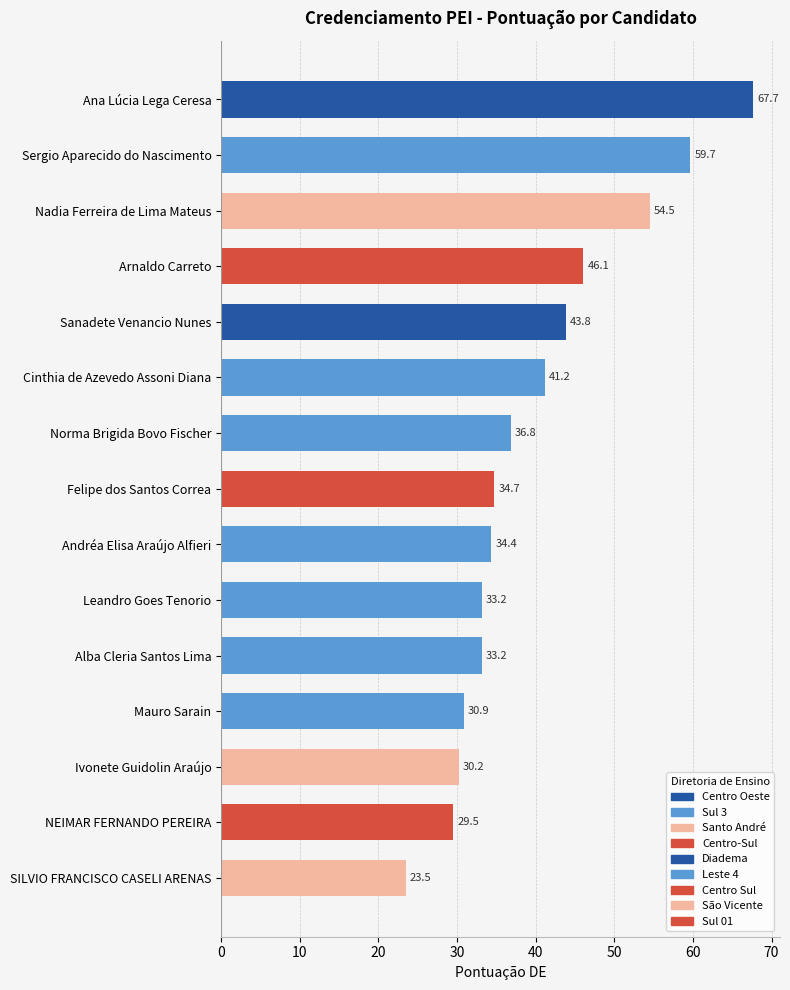

Reading top to bottom, extract all data points from this chart.

Ana Lúcia Lega Ceresa=67.7	Sergio Aparecido do Nascimento=59.7	Nadia Ferreira de Lima Mateus=54.5	Arnaldo Carreto=46.1	Sanadete Venancio Nunes=43.8	Cinthia de Azevedo Assoni Diana=41.2	Norma Brigida Bovo Fischer=36.8	Felipe dos Santos Correa=34.7	Andréa Elisa Araújo Alfieri=34.4	Leandro Goes Tenorio=33.2	Alba Cleria Santos Lima=33.2	Mauro Sarain=30.9	Ivonete Guidolin Araújo=30.2	NEIMAR FERNANDO PEREIRA=29.5	SILVIO FRANCISCO CASELI ARENAS=23.5